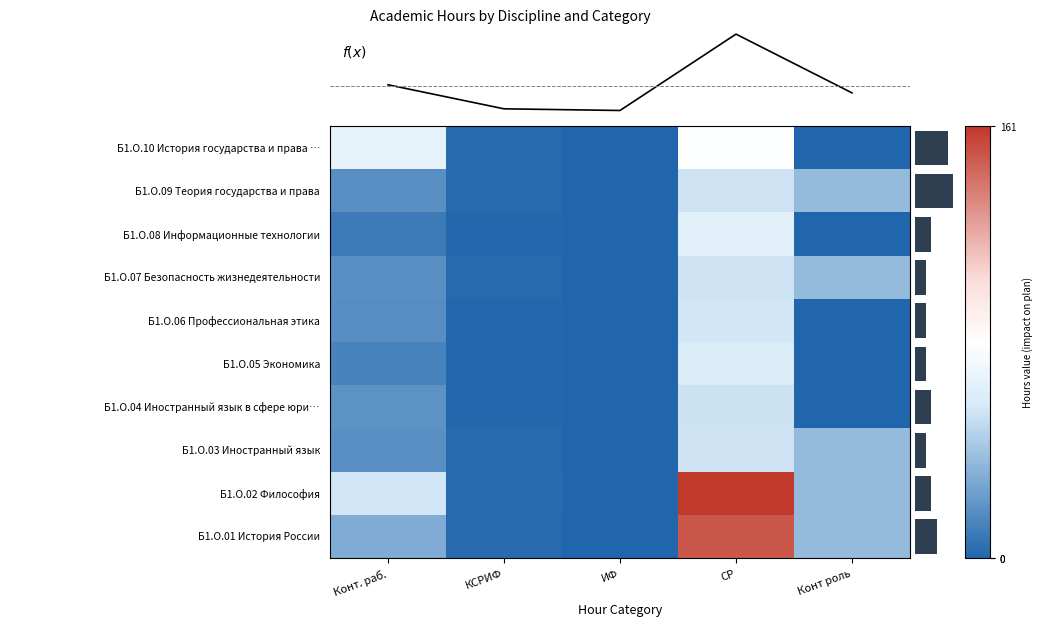

Which category has the highest value in the f(x) series?

СР